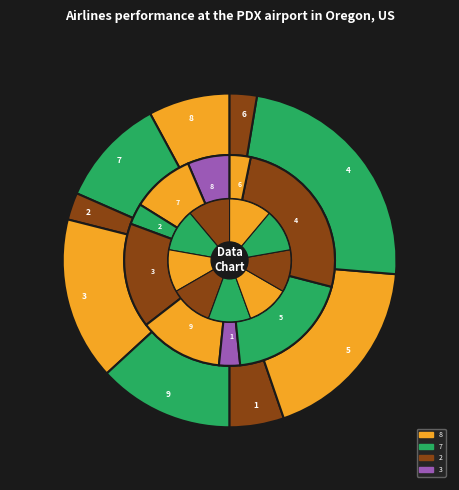

How many segments does this pie chart have?

9